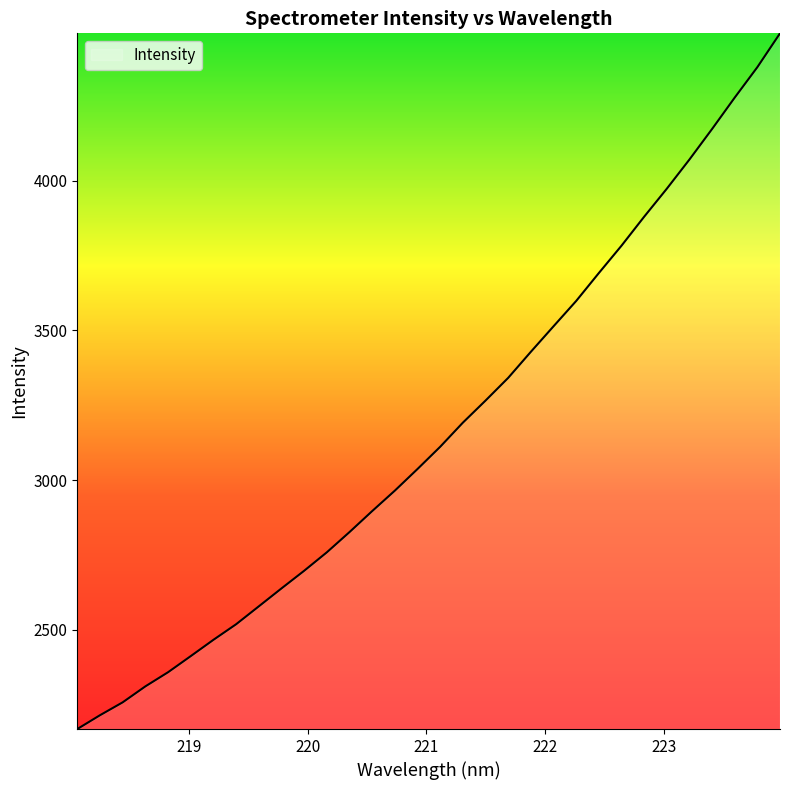

What is the difference between the maximum and minimum values?

2325.2